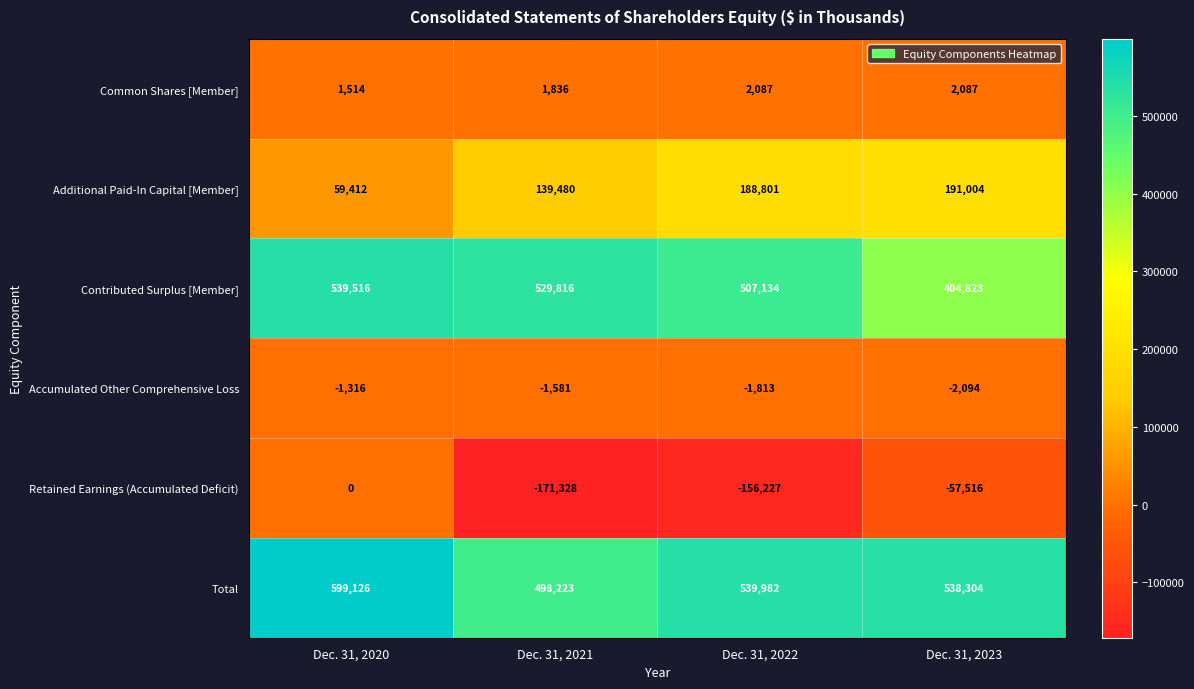

Which series has the largest total across all categories?

Total